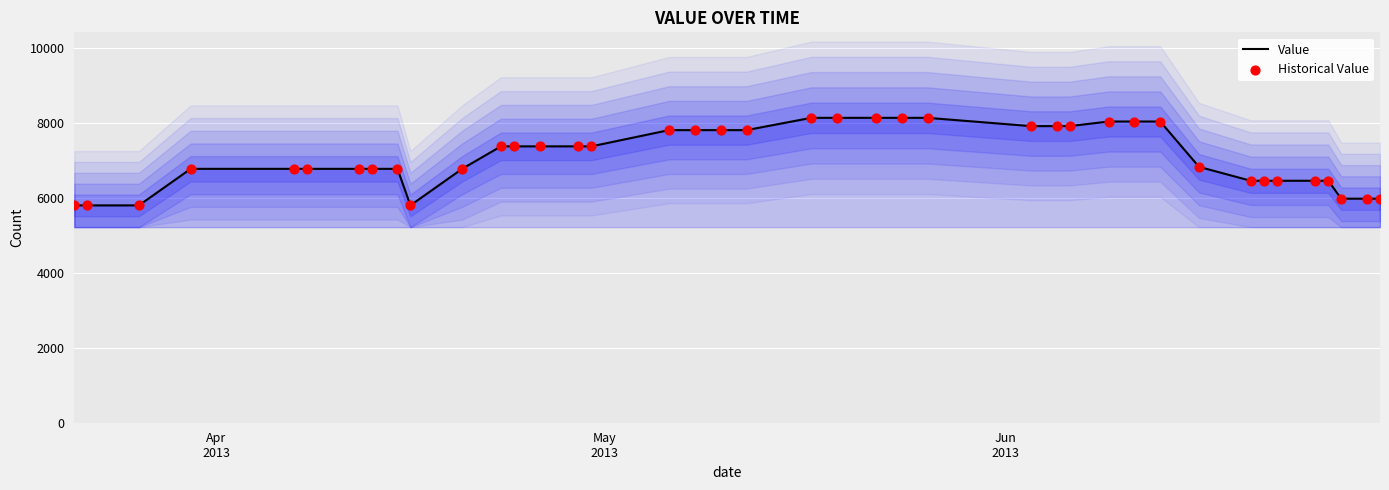

Which series reaches the minimum Y coordinate?

Value